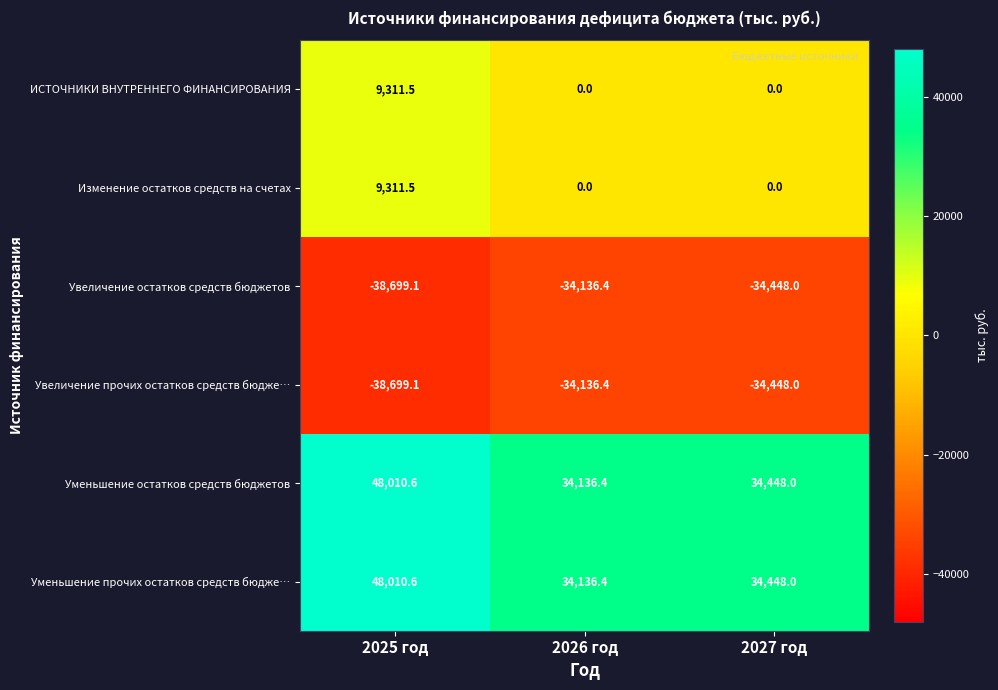

What is the average value of the Уменьшение прочих остатков средств бюдже… series?

38865.0